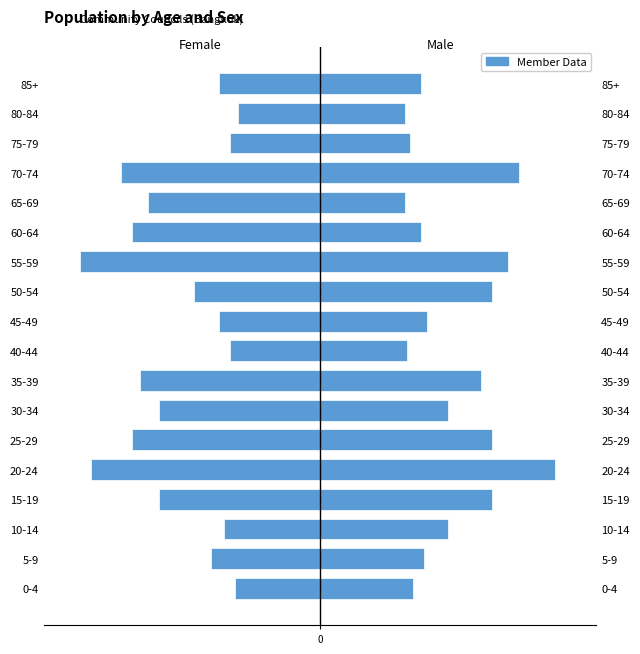

What is the sum of all Male values?

882